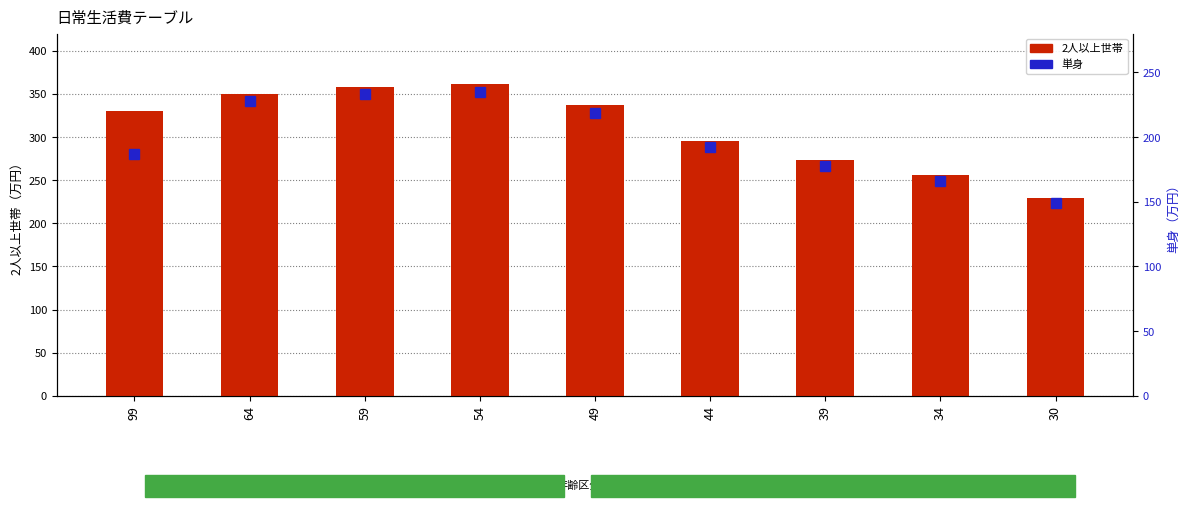

Does the chart contain any negative values?

No